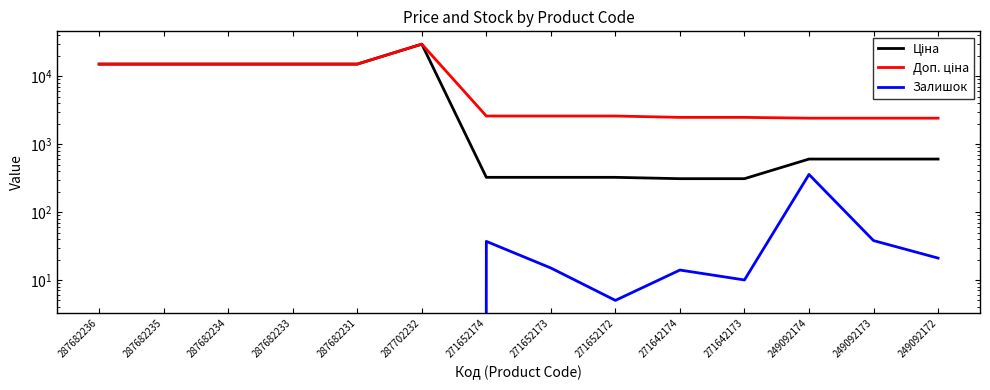

Which series changed the most between 287682236 and 271652172?

Ціна